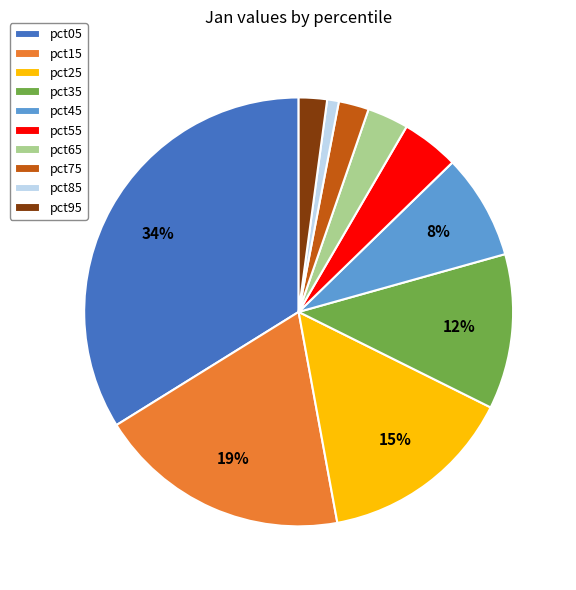

Which slice is the smallest?

pct85